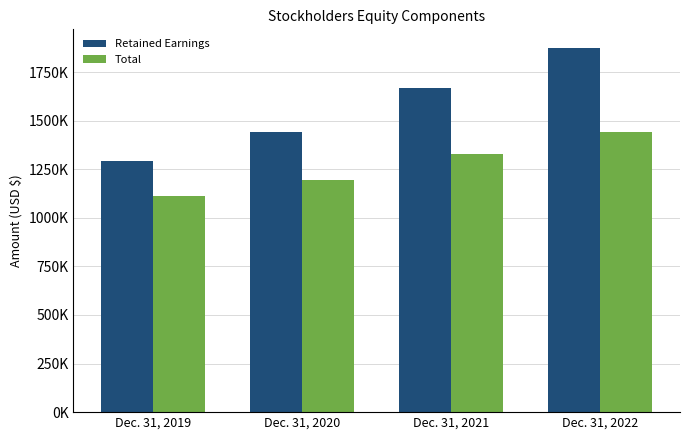

What is the sum of the Retained Earnings values at Dec. 31, 2019 and Dec. 31, 2022?

3170481